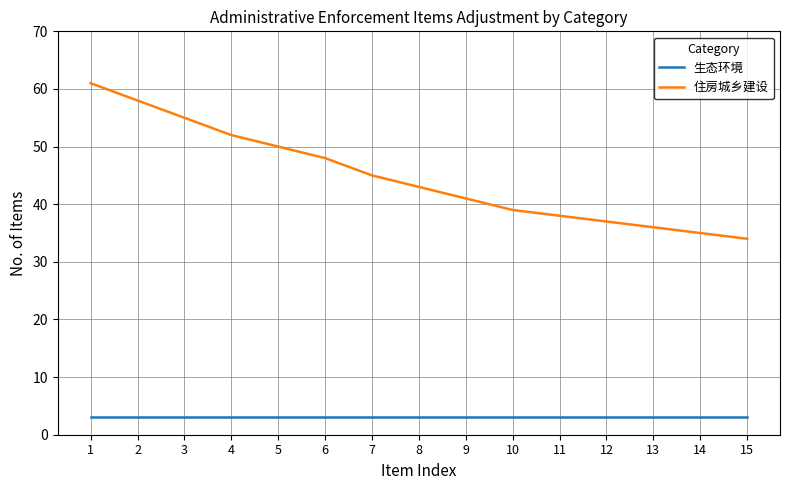

What is the average value of the 生态环境 series?

3